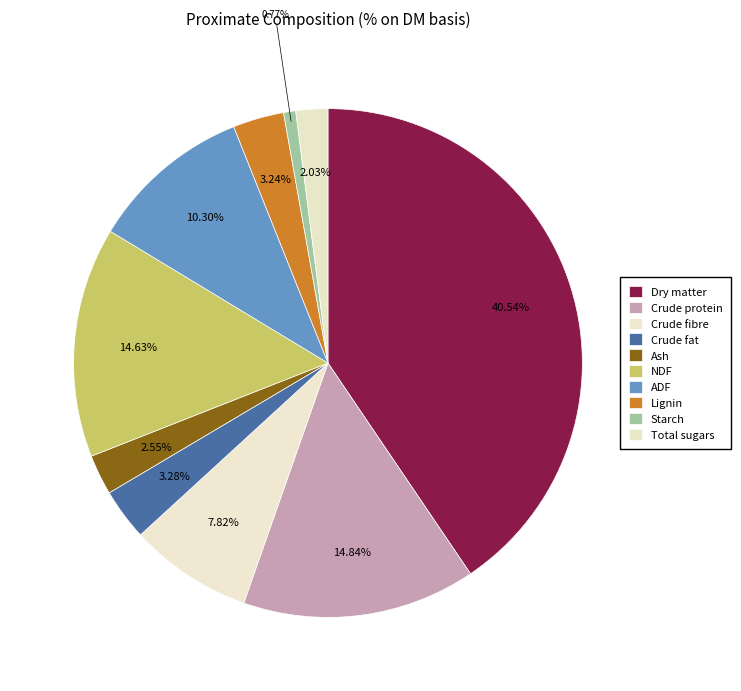

To the nearest percent, what portion does ADF represent?

10%